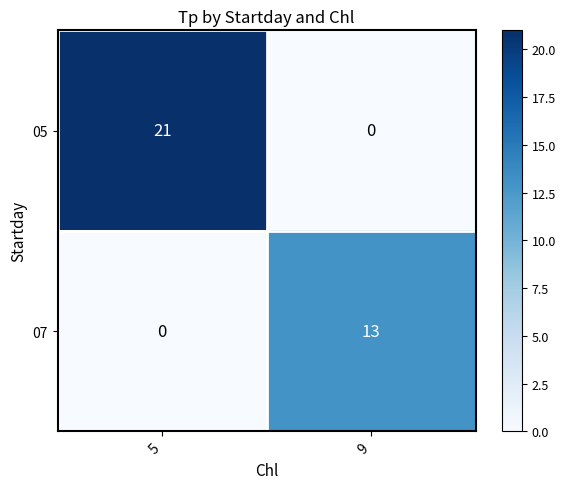

What is the spread (max minus min) of values at 5?

21